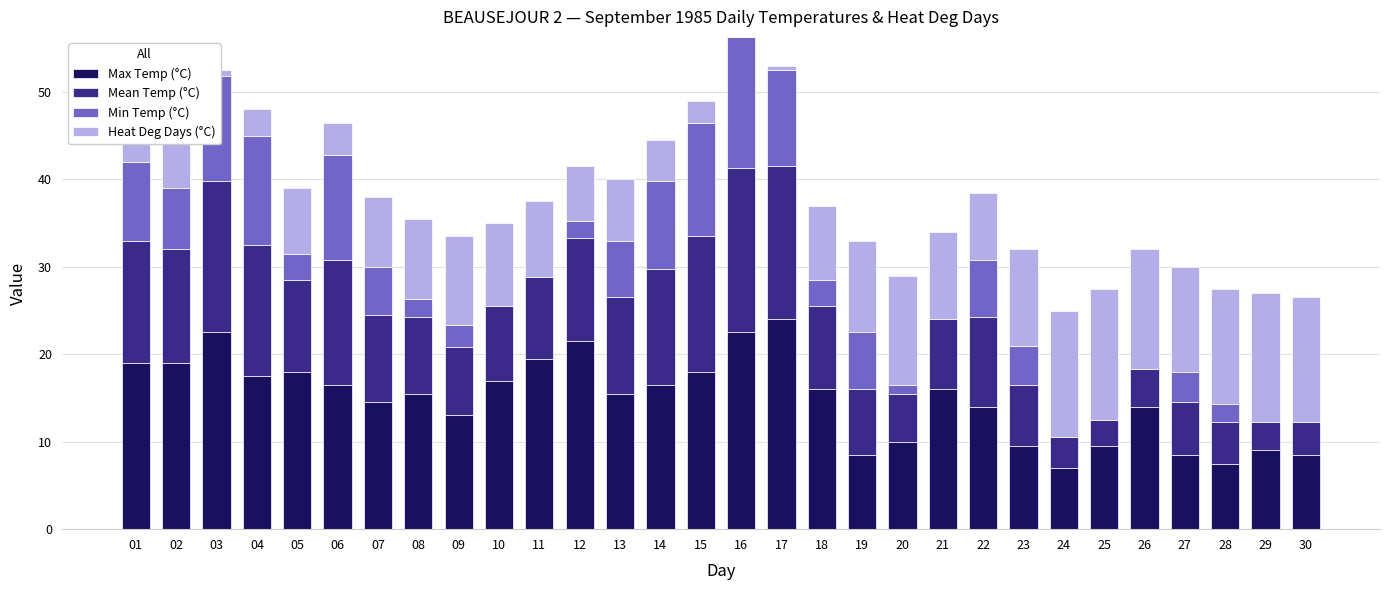

What is the total value across all series at 19?

33.0